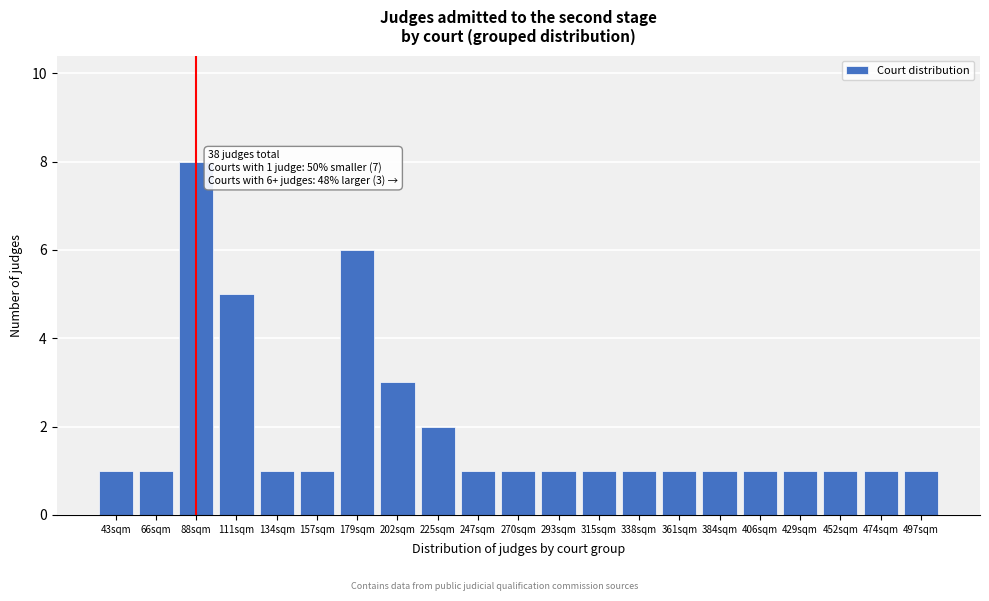

Reading left to right, what are all the values shown in this chart?

1	1	8	5	1	1	6	3	2	1	1	1	1	1	1	1	1	1	1	1	1